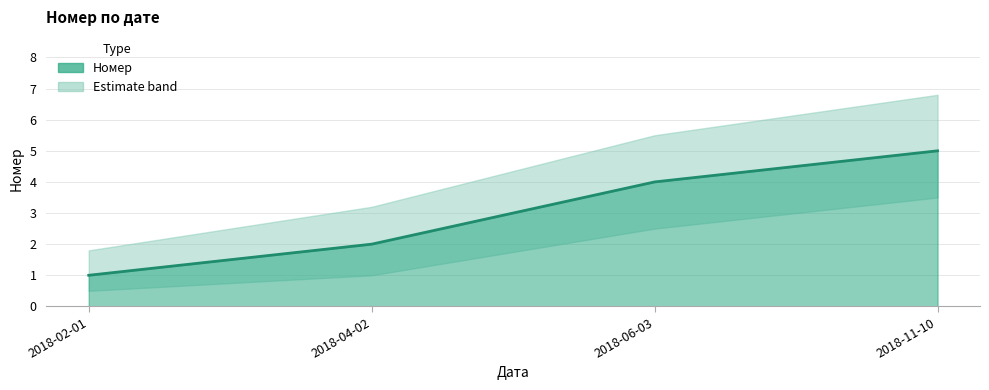

True or false: there are more than 2 points higher than both neighbors.

False